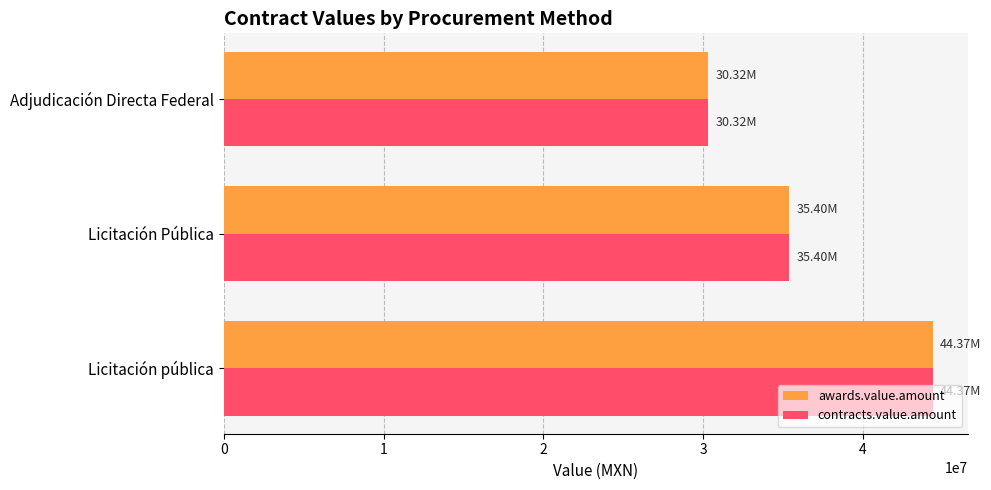

What are all the series names shown in the legend?

awards.value.amount, contracts.value.amount